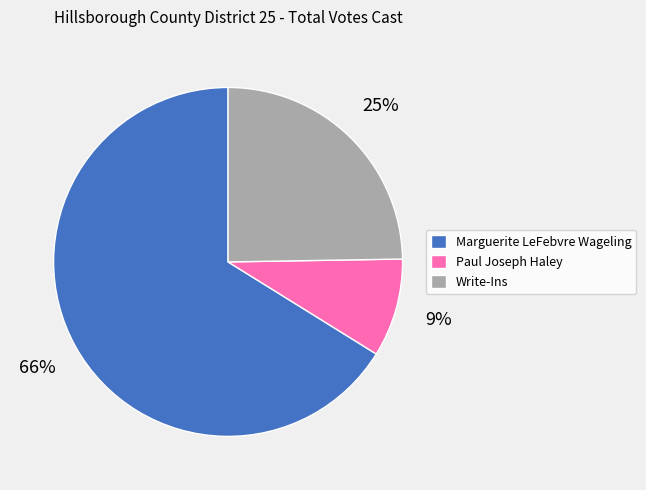

Combined, do Paul Joseph Haley and Marguerite LeFebvre Wageling account for over 50%?

Yes